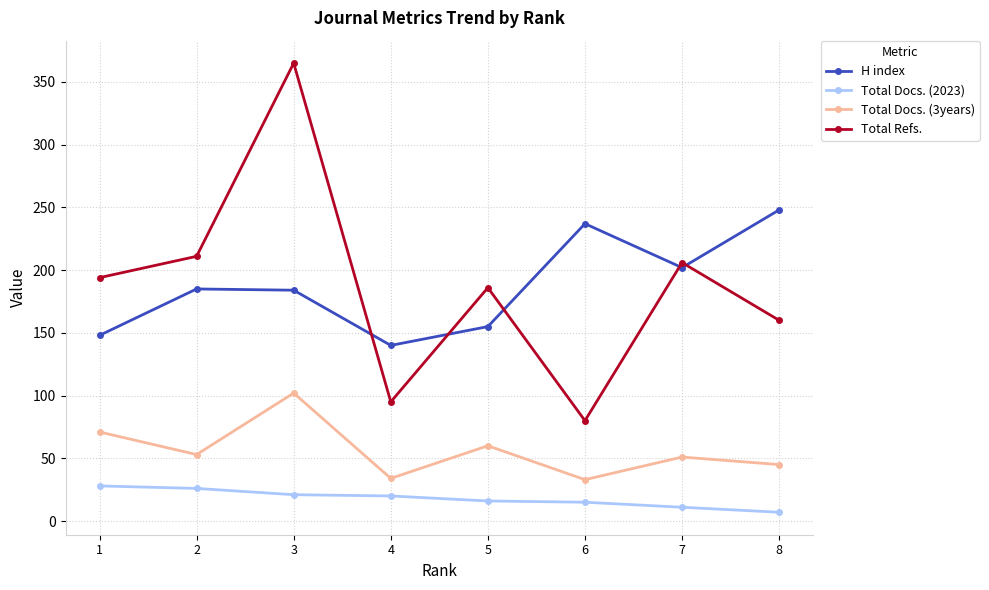

List the series in order of their peak value, lowest first.

Total Docs. (2023), Total Docs. (3years), H index, Total Refs.